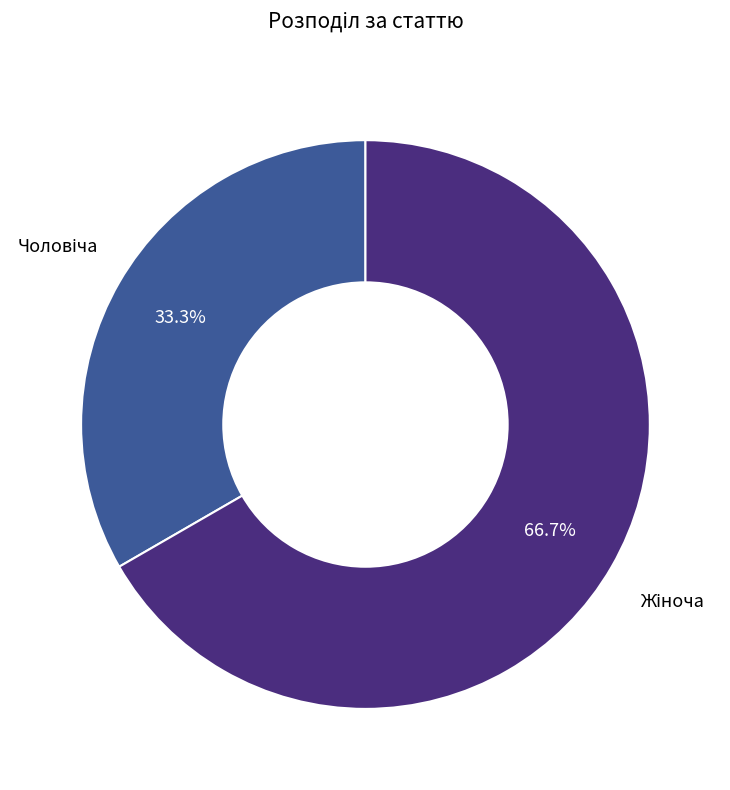

Is there any slice that represents more than half of the pie?

Yes